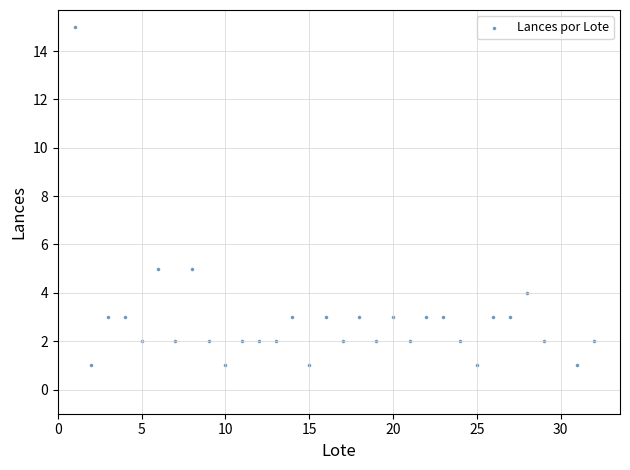

What is the range of Y values (max minus min)?

14